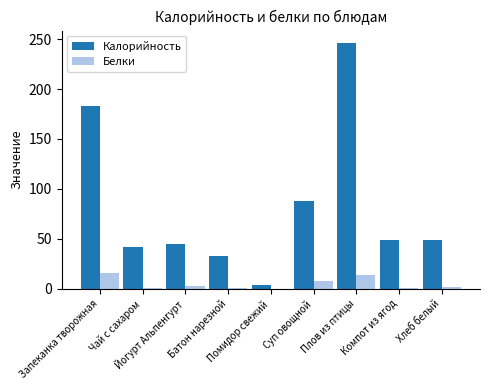

Count the number of data series in this chart.

2